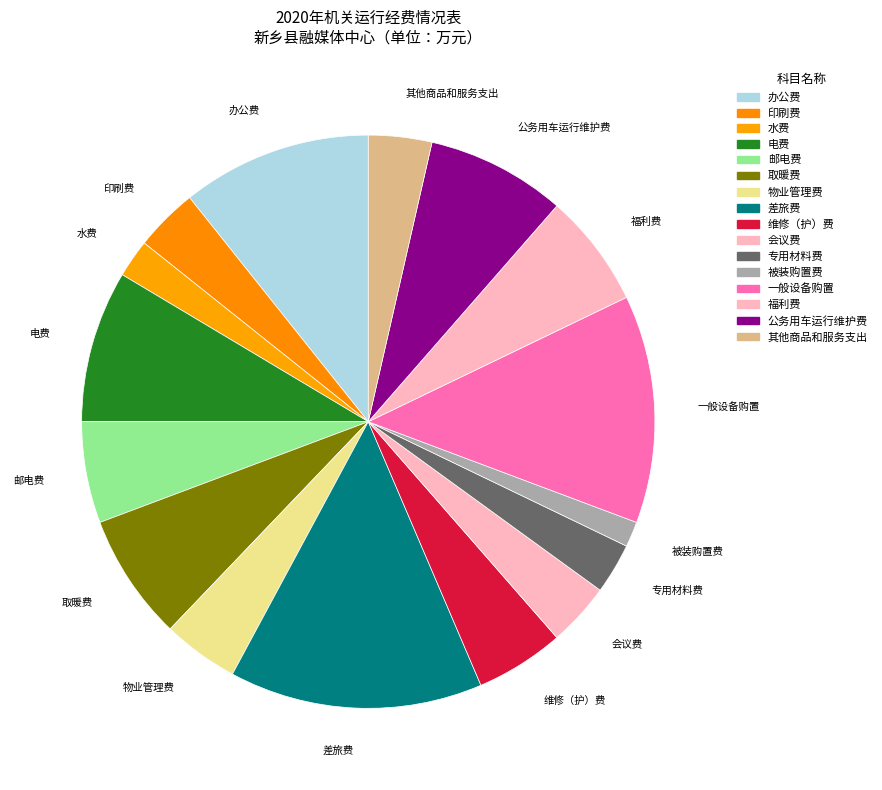

Which category has the biggest portion of the pie?

差旅费